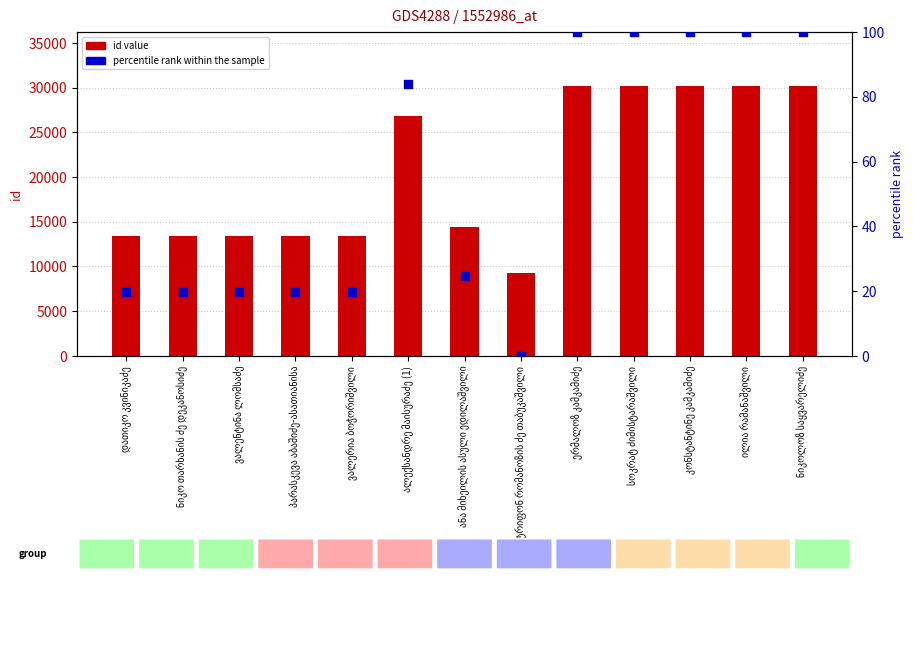

At which category is the sum across all series the highest?

სოკრატ ძიმისტარაშვილი